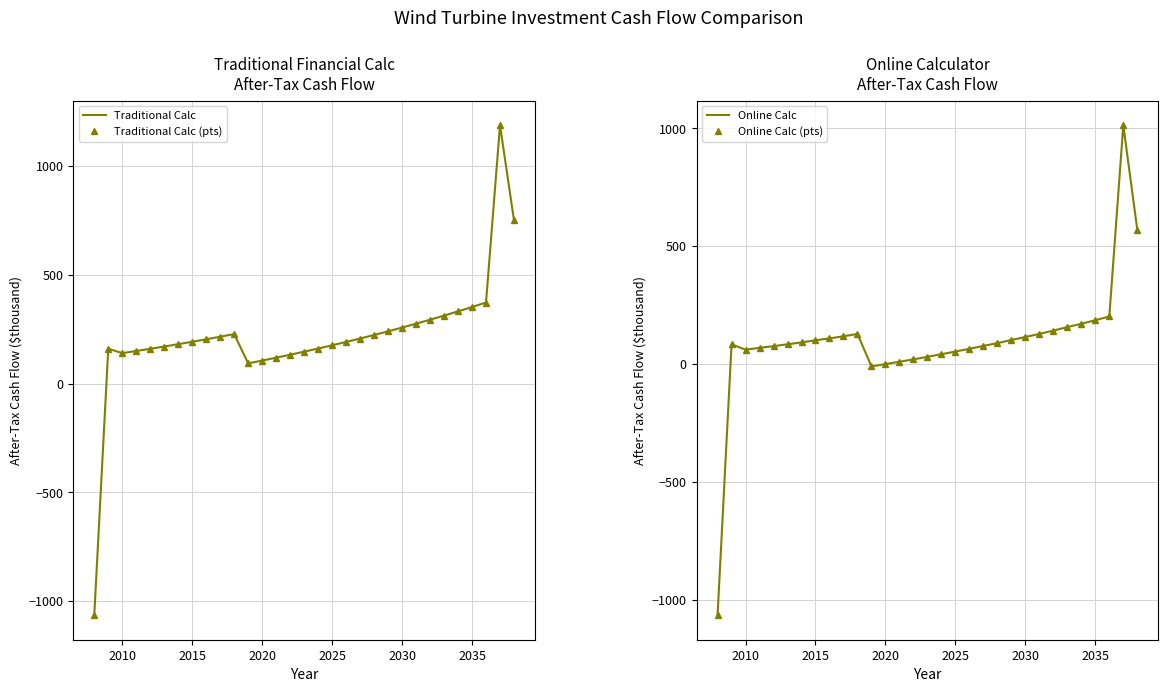

At how many categories does at least one series exceed 1042?

1